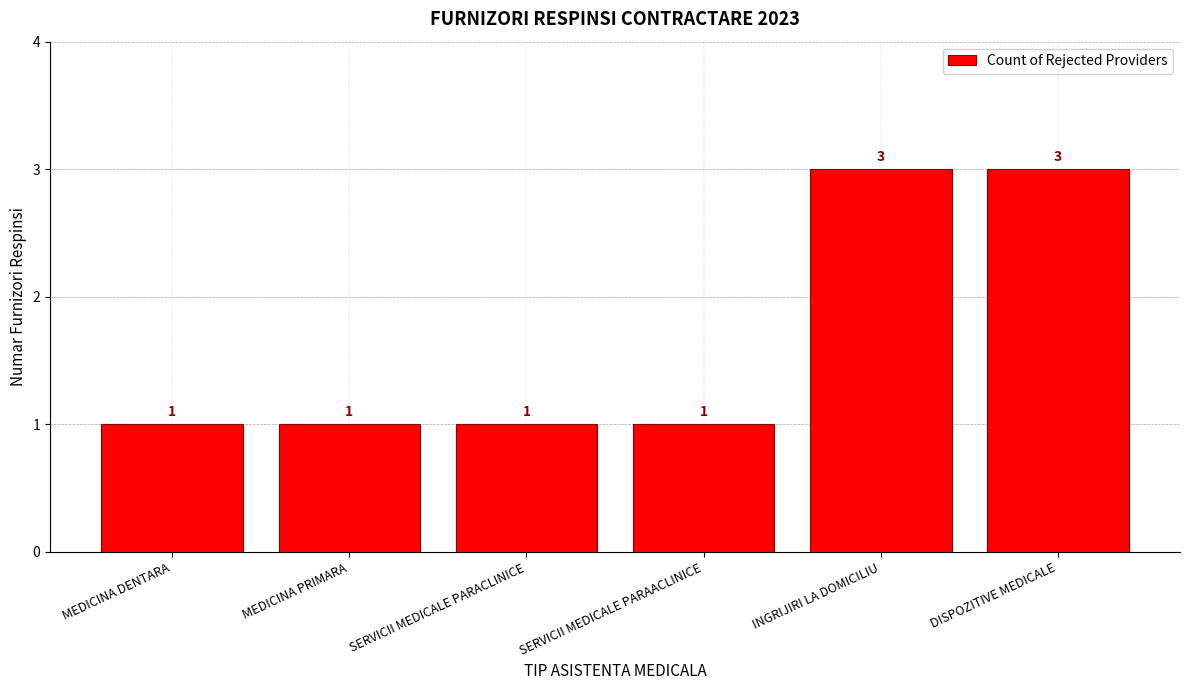

What position from the left is SERVICII MEDICALE PARAACLINICE?

4